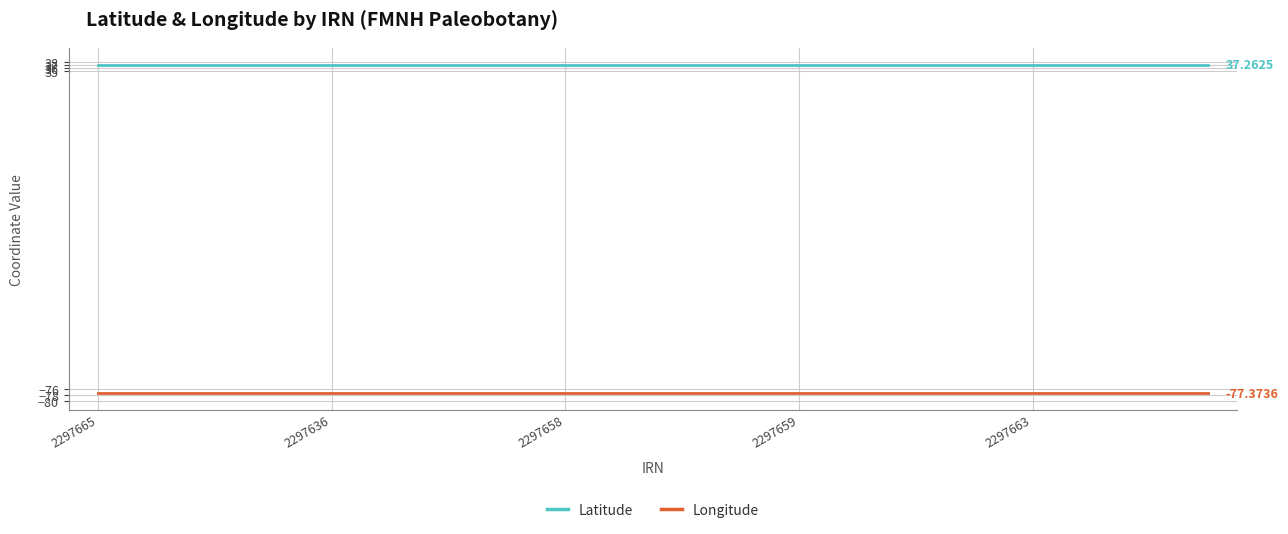

Rank the series by their average value, from lowest to highest.

Longitude, Latitude